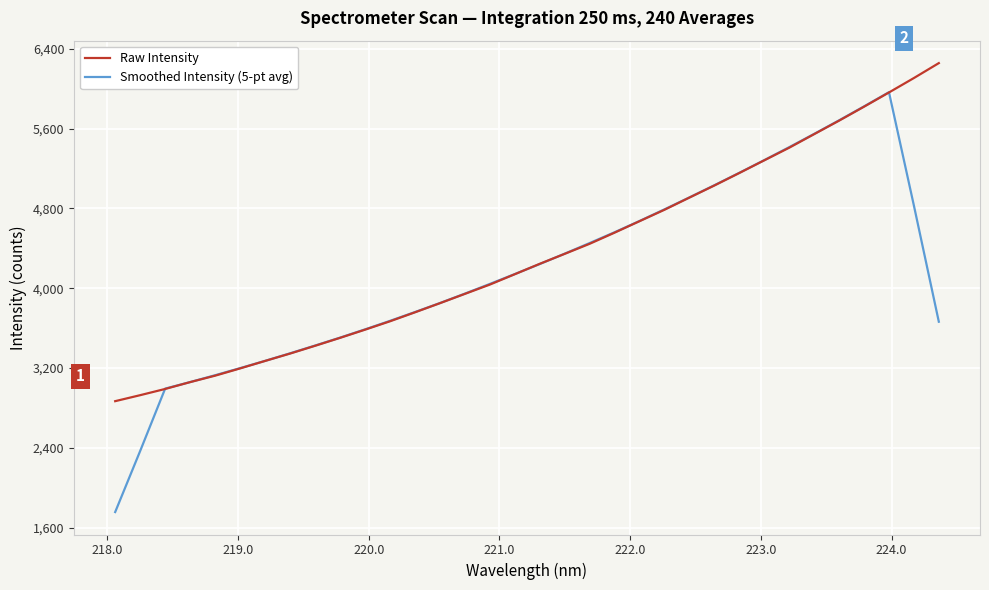

Rank the series by their maximum value, from lowest to highest.

Smoothed Intensity (5-pt avg), Raw Intensity